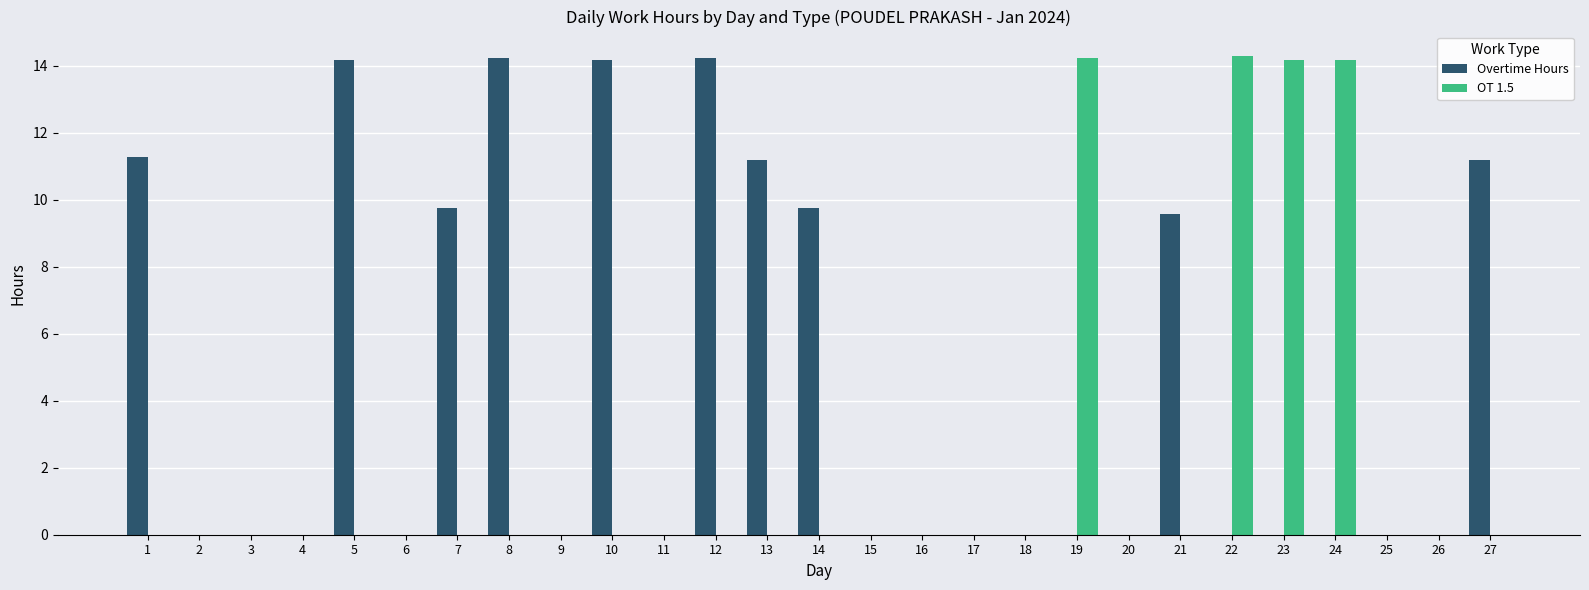

Which series has the largest total across all categories?

Overtime Hours